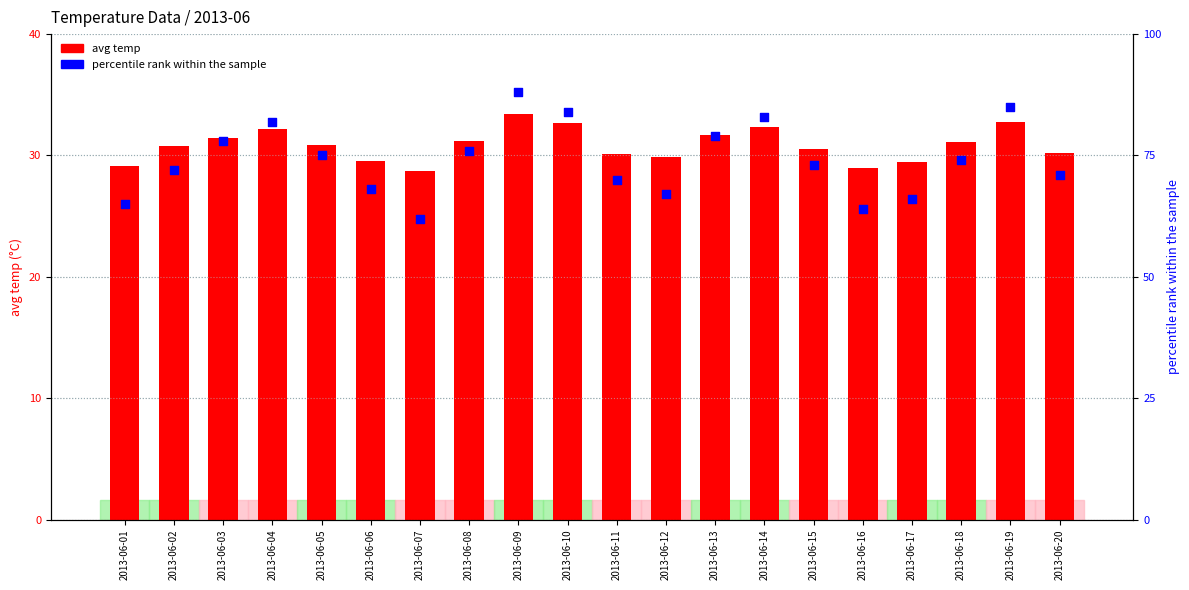

At which category is the sum across all series the highest?

2013-06-09